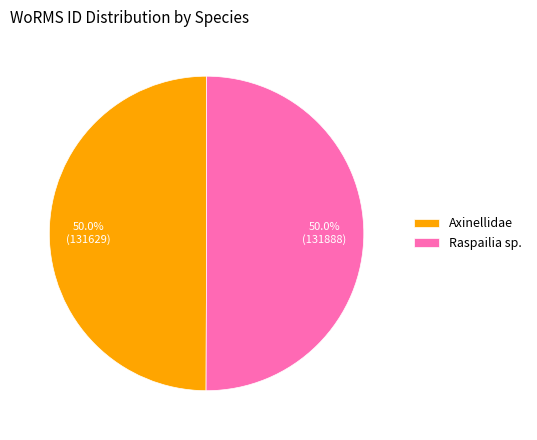

Combined, do Axinellidae and Raspailia sp. account for over 50%?

Yes